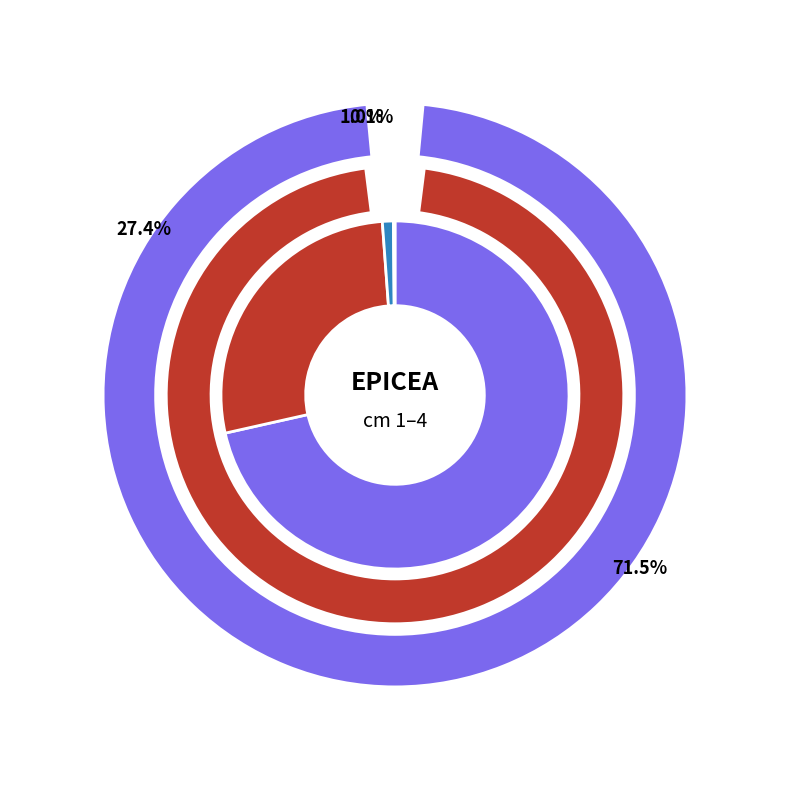

Combined, do 1 and 2 account for over 50%?

No